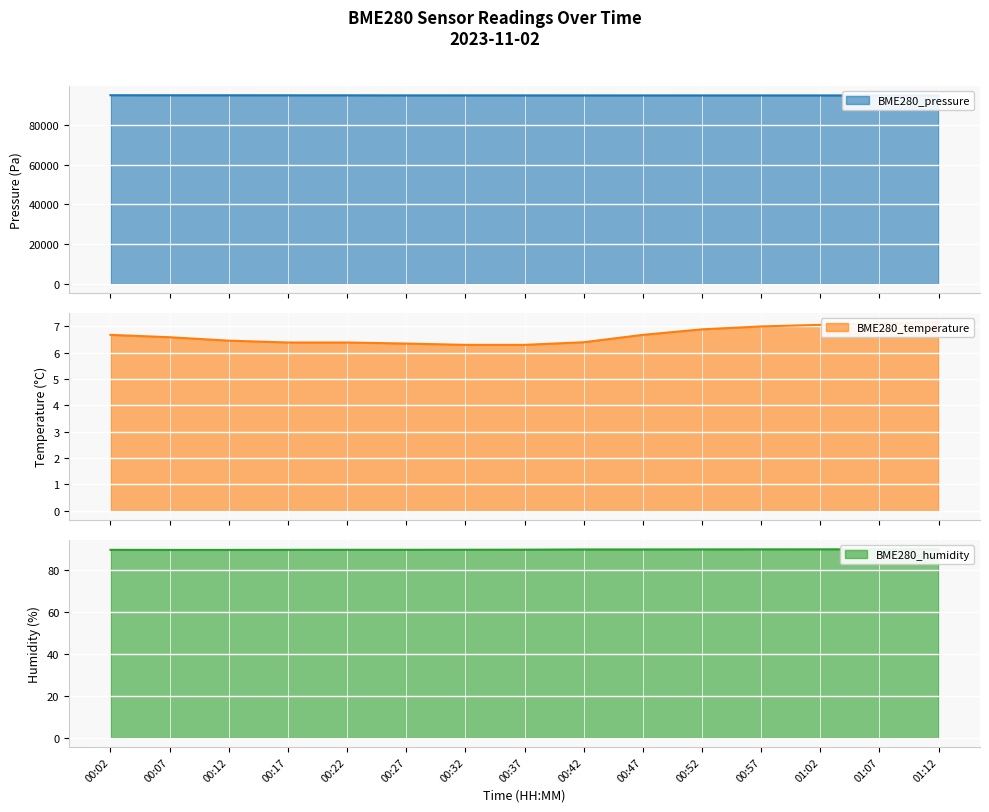

What is the value of the BME280_temperature point at the 2nd from the left?

6.6